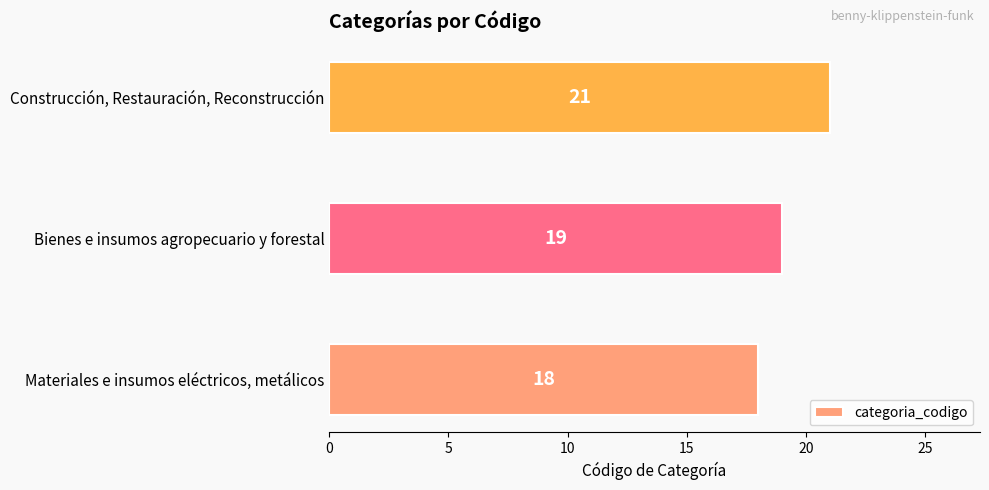

Reading top to bottom, extract all data points from this chart.

21	19	18